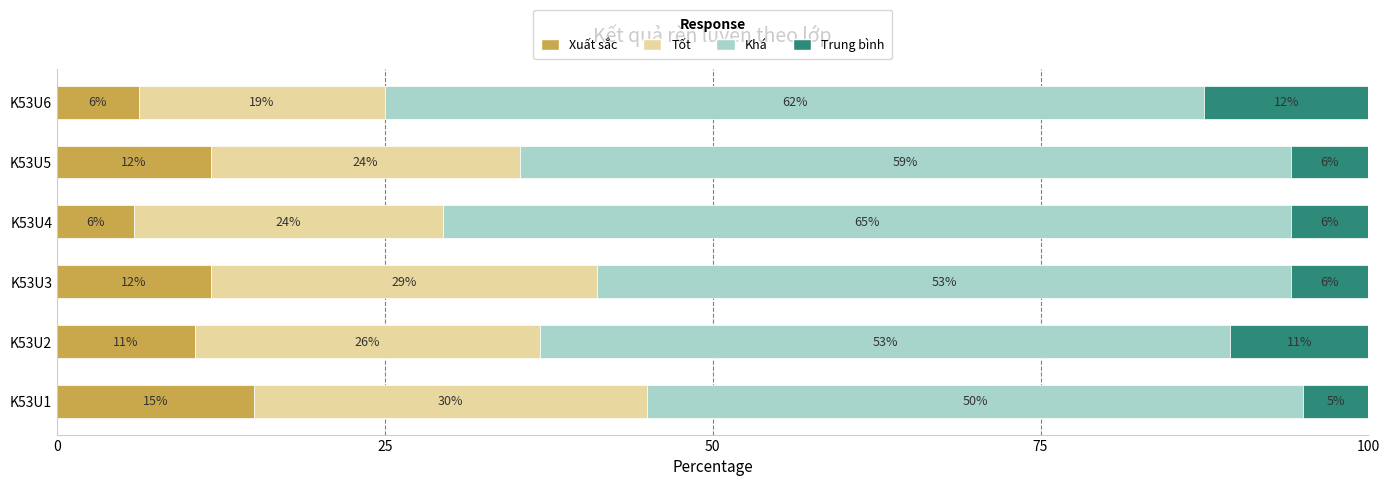

What are all the series names shown in the legend?

Xuất sắc, Tốt, Khá, Trung bình